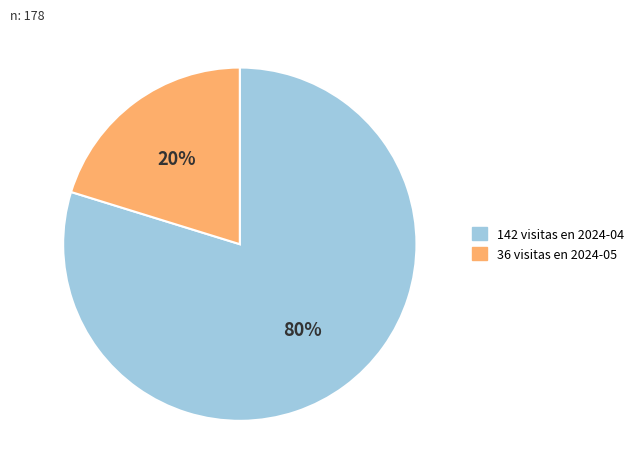

To the nearest percent, what is the difference between the largest and smallest slice percentages?

60%